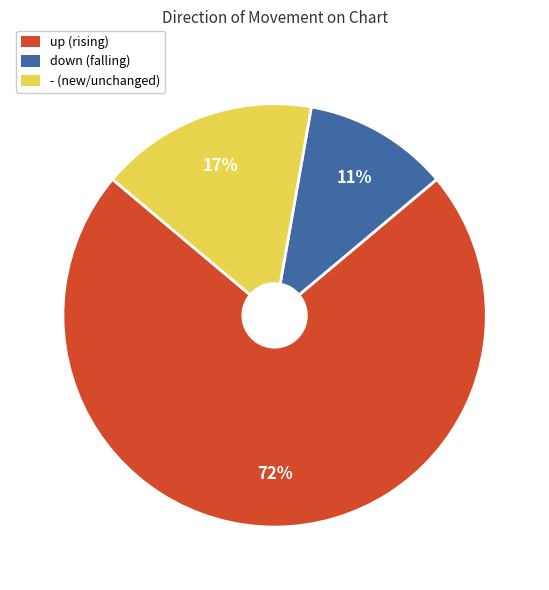

Which slice is the largest?

up